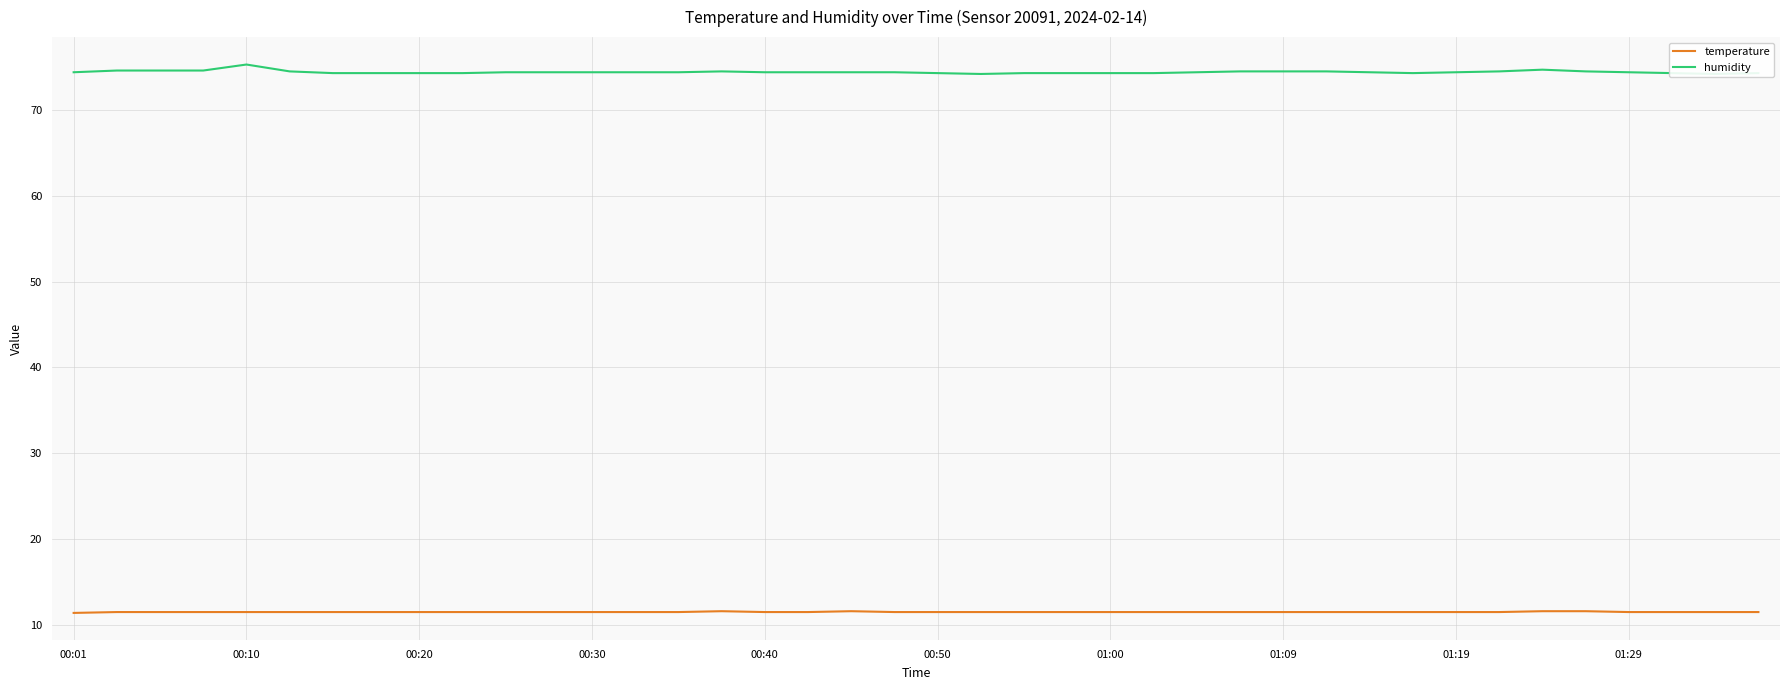

What is the minimum value for temperature?

11.4